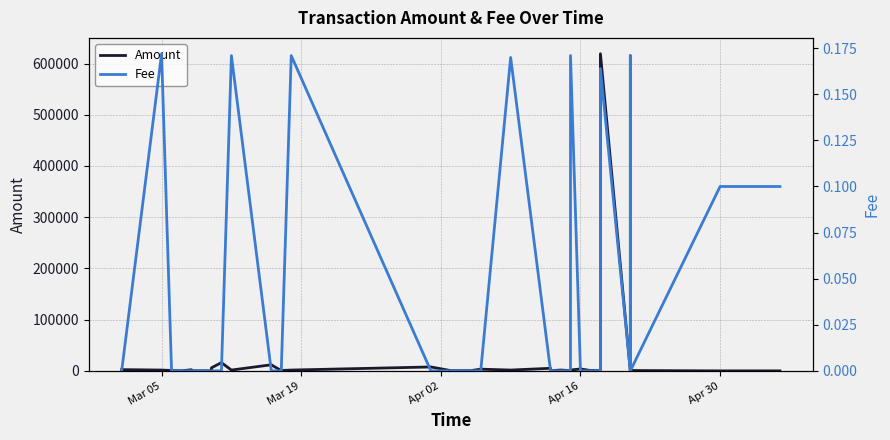

Which series has the largest total across all categories?

Amount